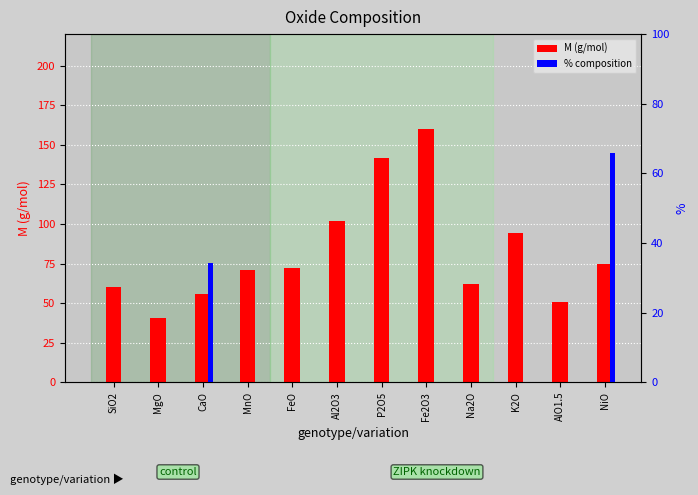

Which series has the largest range (max minus min)?

M (g/mol)